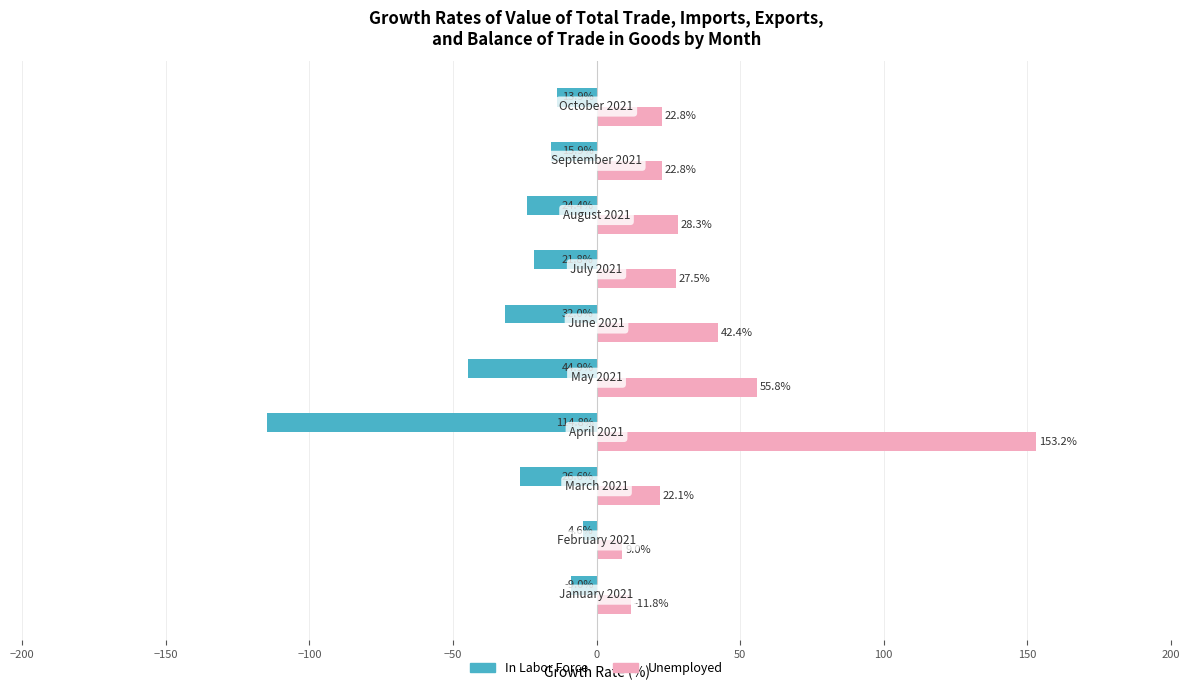

What is the maximum value for Unemployed?

153.2